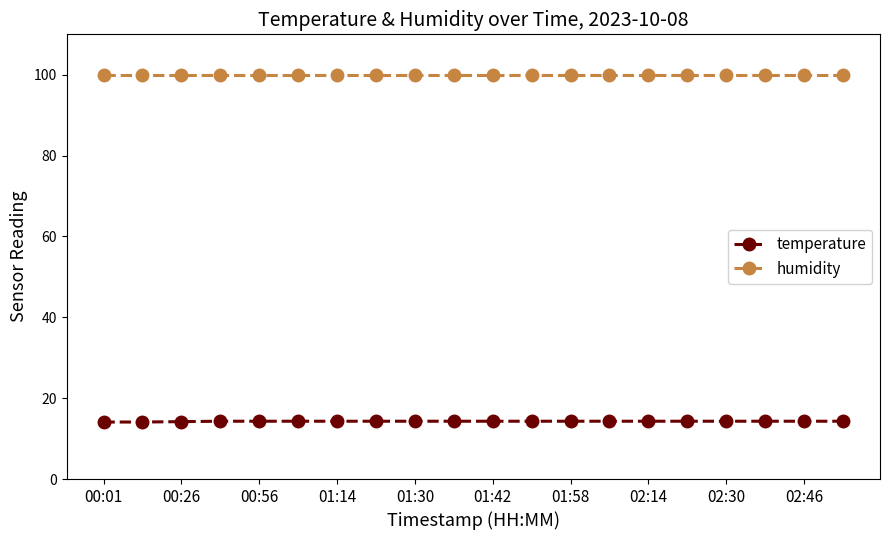

Does the chart display data point markers on the line(s)?

Yes